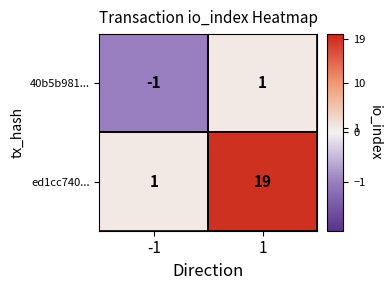

What is the sum of all ed1cc740... values?

20